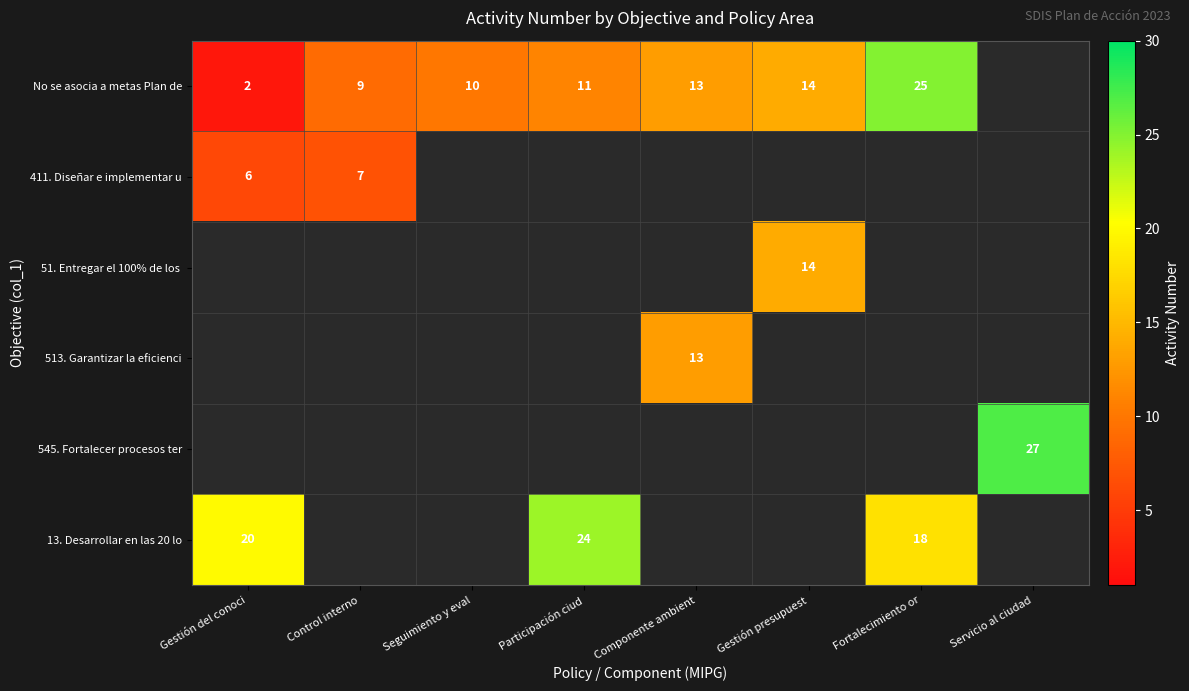

What is the total value across all series at Gestión presupuest?

28